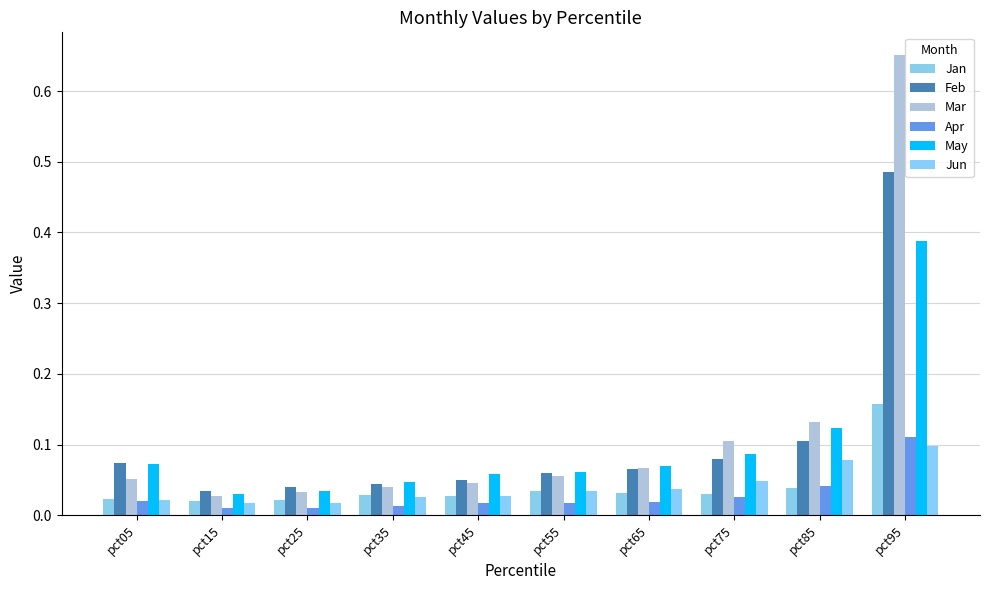

Does the chart contain stacked bars?

No